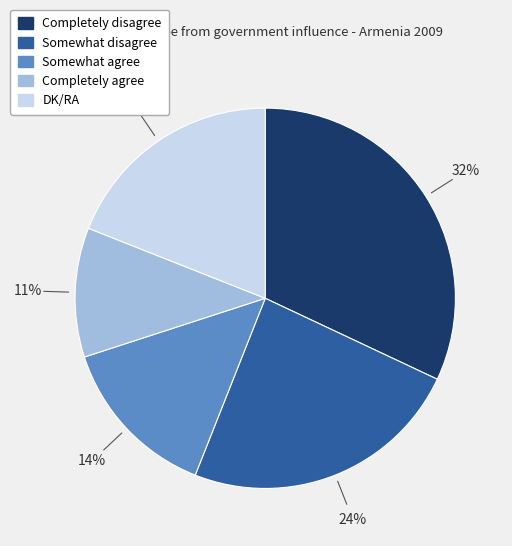

Which has a higher value, DK/RA or Somewhat agree?

DK/RA